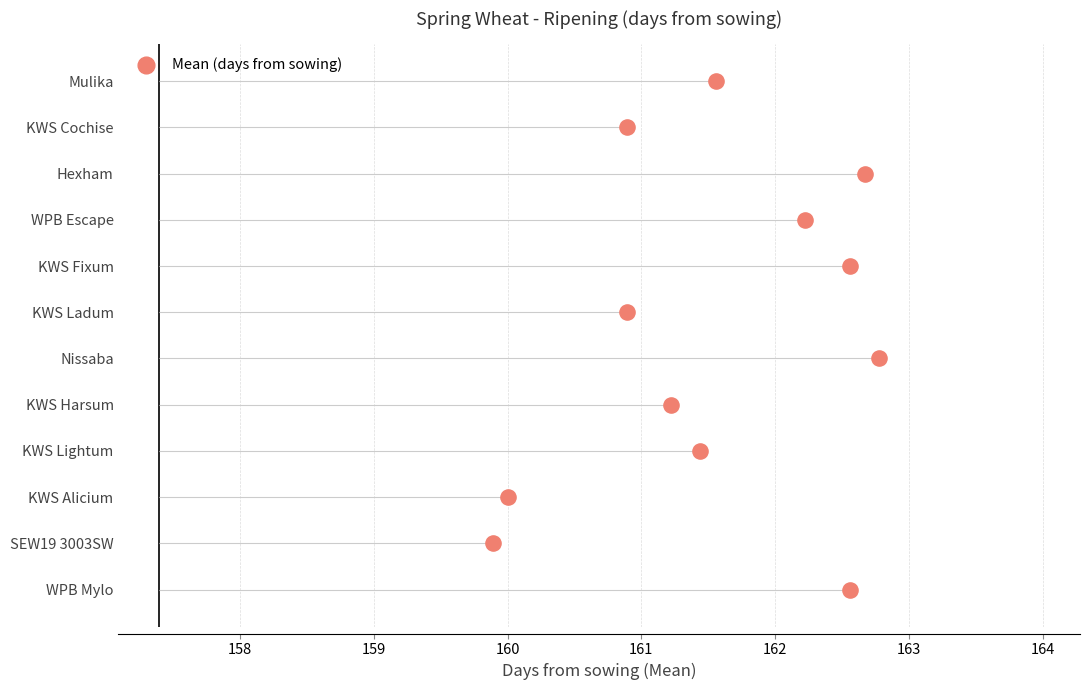

What is the change in value from 162 to 163?

+1